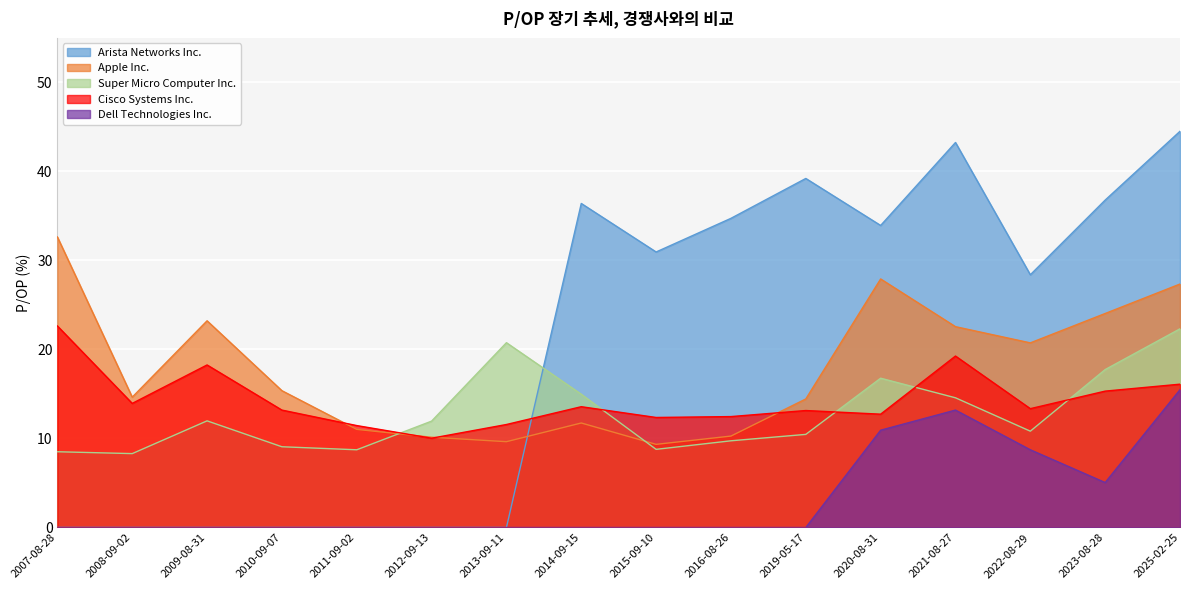

Which series has the widest spread of values?

Arista Networks Inc.